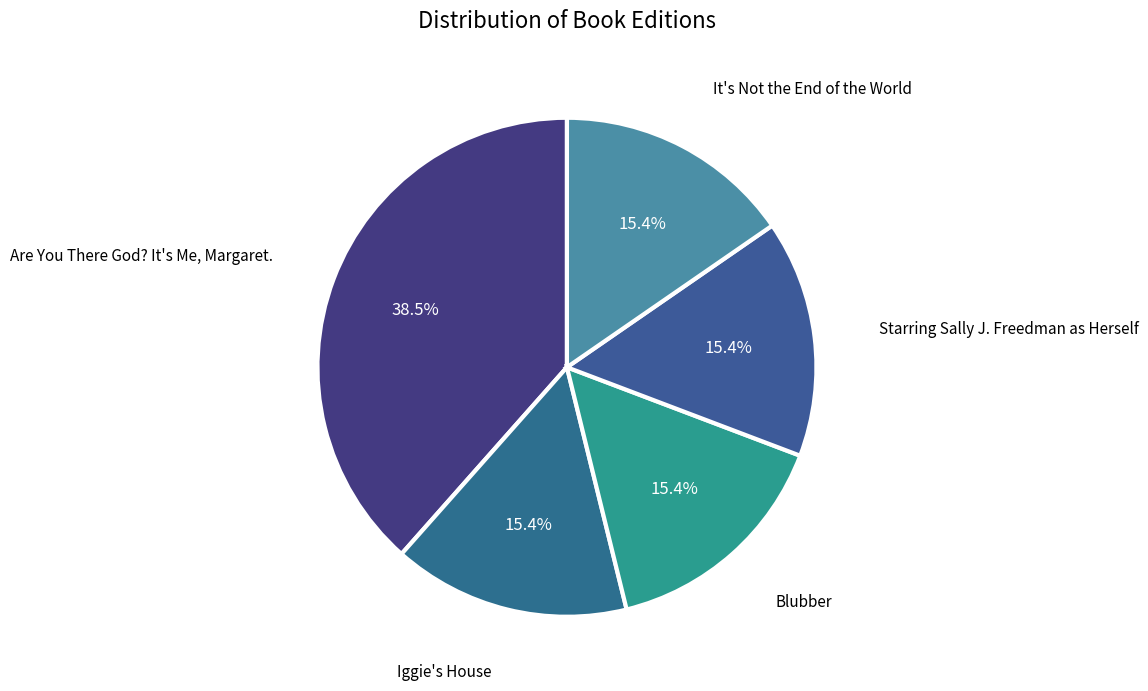

Approximately how many times larger is the value at Blubber compared to Iggie's House?

1.0